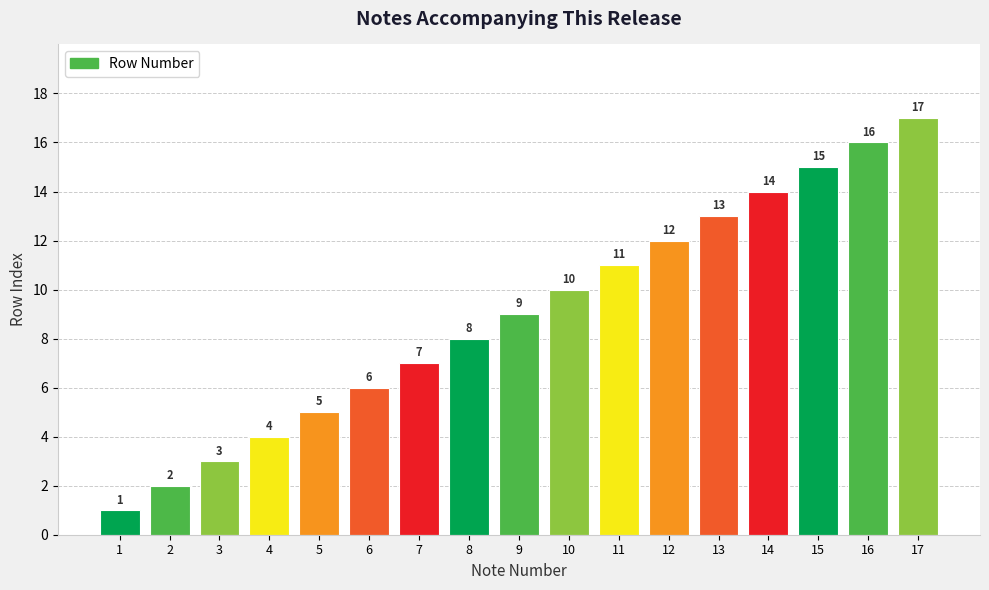

Count the number of categories in the chart.

17